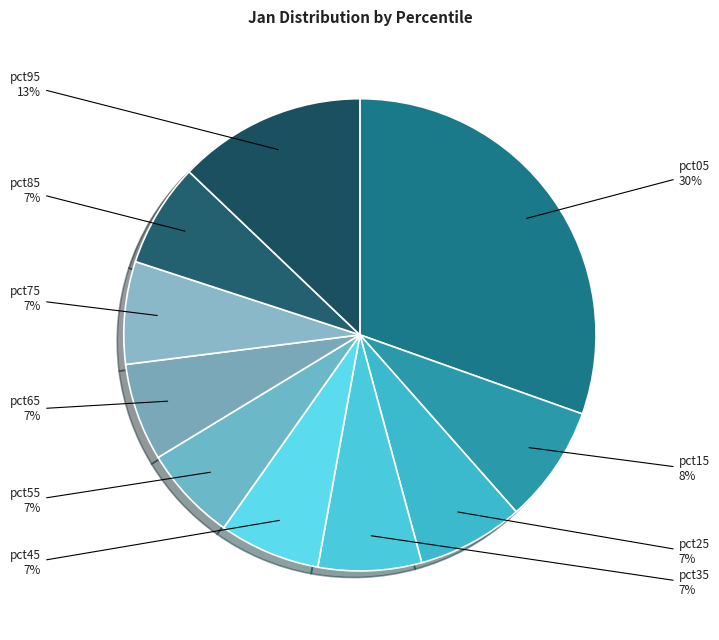

To the nearest percent, what portion does pct85 represent?

7%